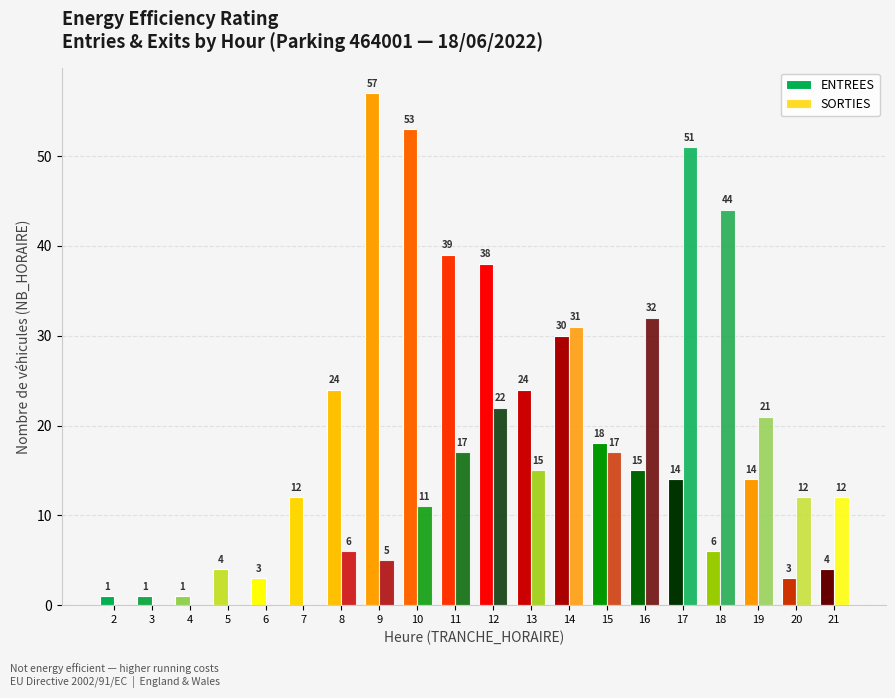

What is the difference between the second highest and second lowest values in the ENTREES series?

52